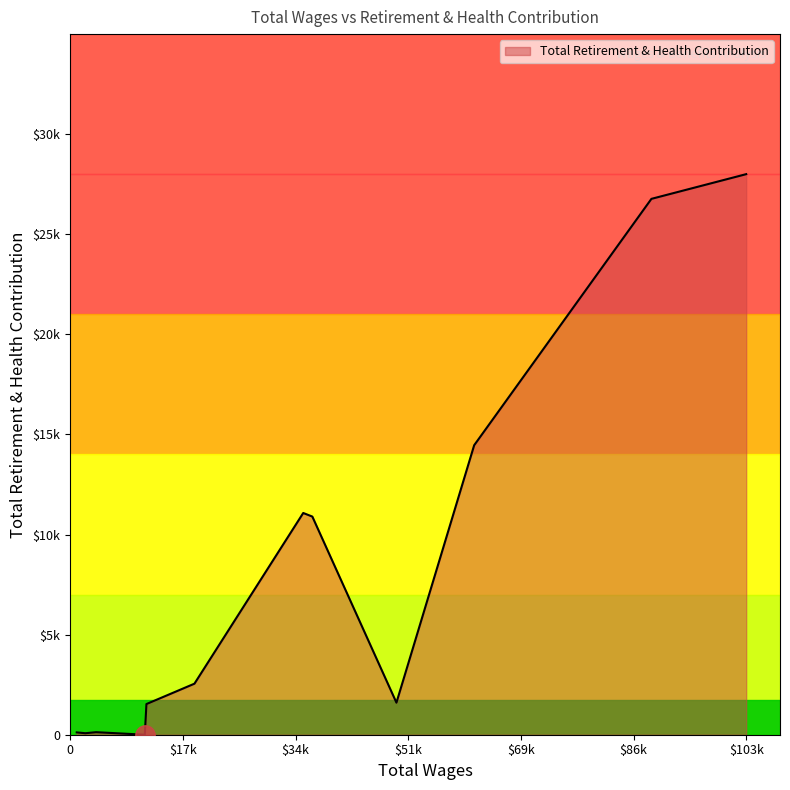

At which label is the value closest to 14002?

61961.0